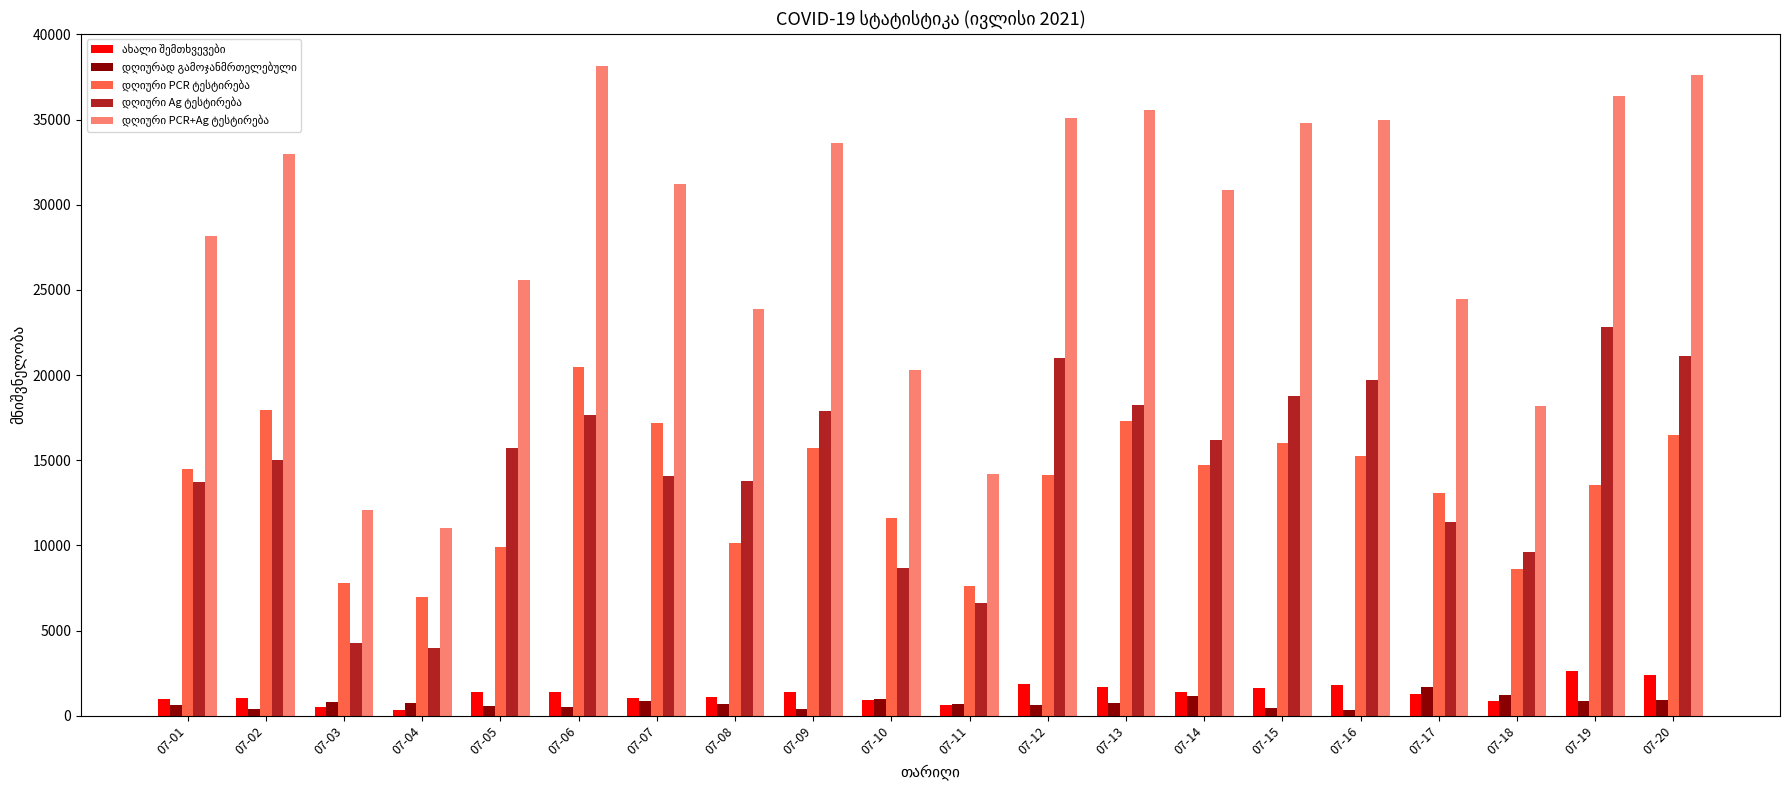

Reading left to right, list all the values displayed in this chart.

ახალი შემთხვევები: 964	1026	510	328	1407	1392	1043	1108	1364	952	659	1862	1663	1398	1653	1808	1286	848	2616	2415
დღიურად გამოჯანმრთელებული: 607	381	790	725	591	531	841	714	423	999	713	619	769	1164	466	361	1701	1231	880	943
დღიური PCR ტესტირება: 14494	17978	7820	7000	9913	20486	17172	10137	15746	11623	7592	14121	17305	14700	16035	15268	13095	8587	13550	16492
დღიური Ag ტესტირება: 13696	15024	4261	4000	15693	17650	14057	13758	17883	8658	6608	20996	18254	16167	18765	19711	11351	9607	22825	21135
დღიური PCR+Ag ტესტირება: 28190	33002	12081	11000	25606	38136	31229	23895	33629	20281	14200	35117	35559	30867	34800	34979	24446	18194	36375	37627